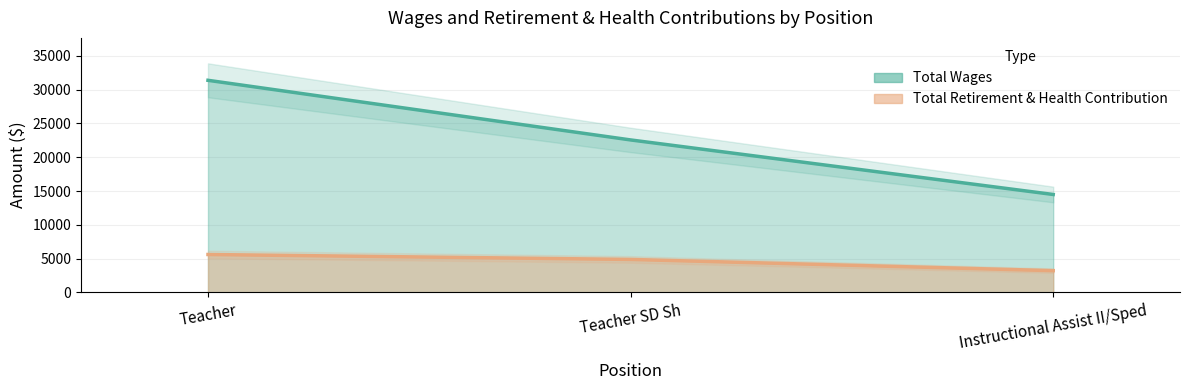

Is the value of Total Retirement & Health Contribution at Instructional Assist II/Sped greater than the value of Total Wages at Teacher SD Sh?

No